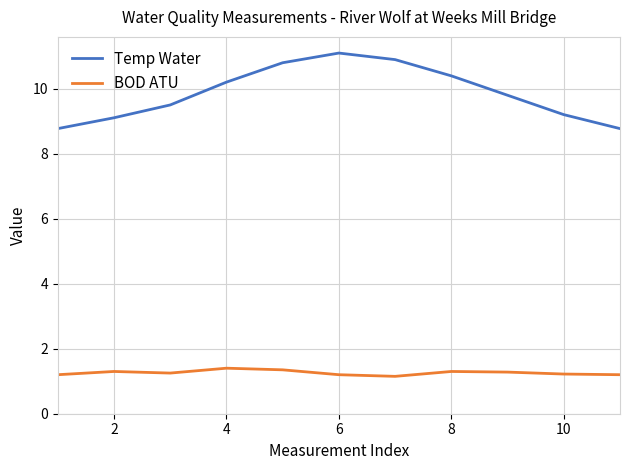

True or false: Temp Water and BOD ATU cross at least once.

False